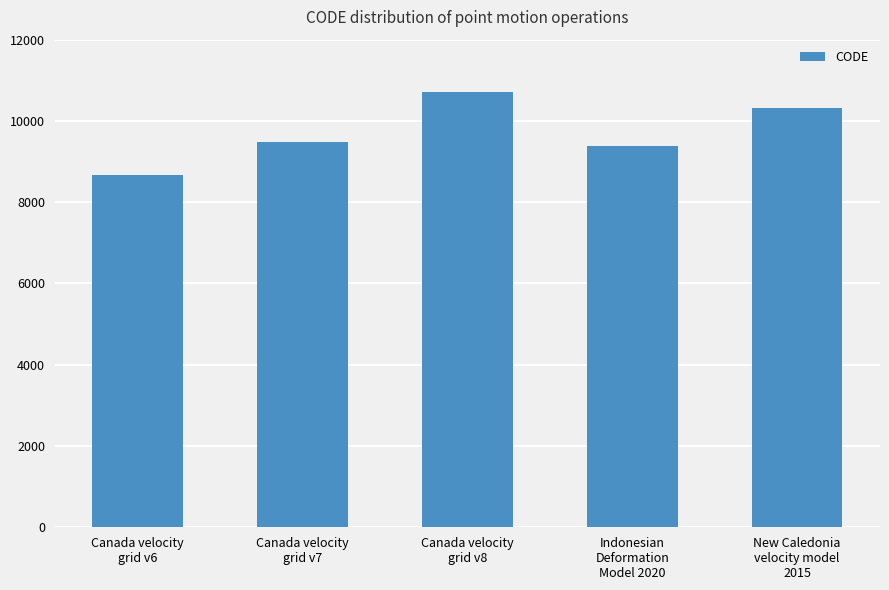

Reading left to right, extract all data points from this chart.

Canada velocity
grid v6=8676	Canada velocity
grid v7=9483	Canada velocity
grid v8=10707	Indonesian
Deformation
Model 2020=9375	New Caledonia
velocity model
2015=10323